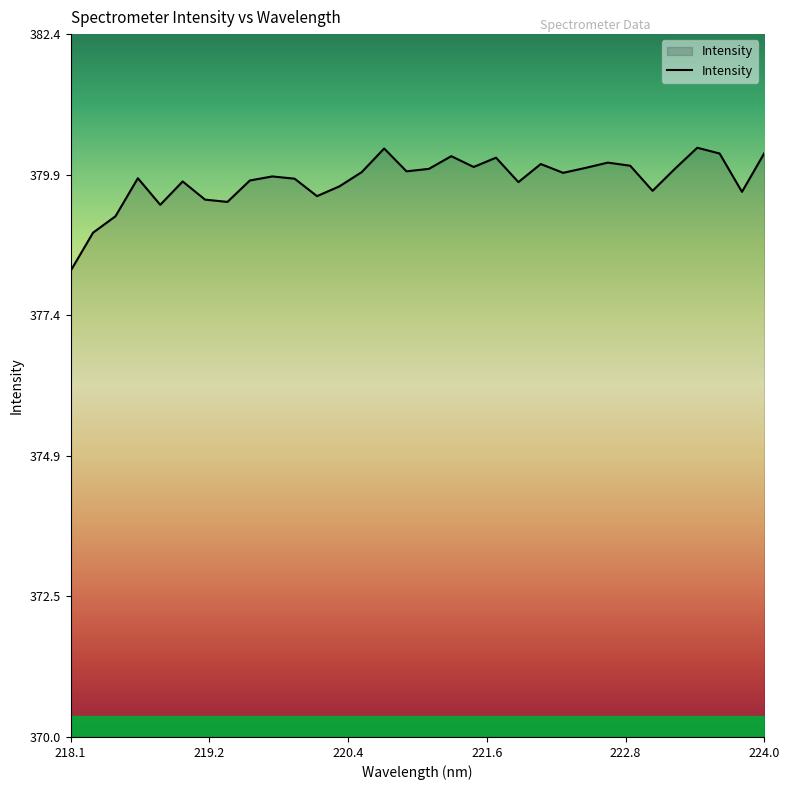

What is the smallest value displayed?

378.2